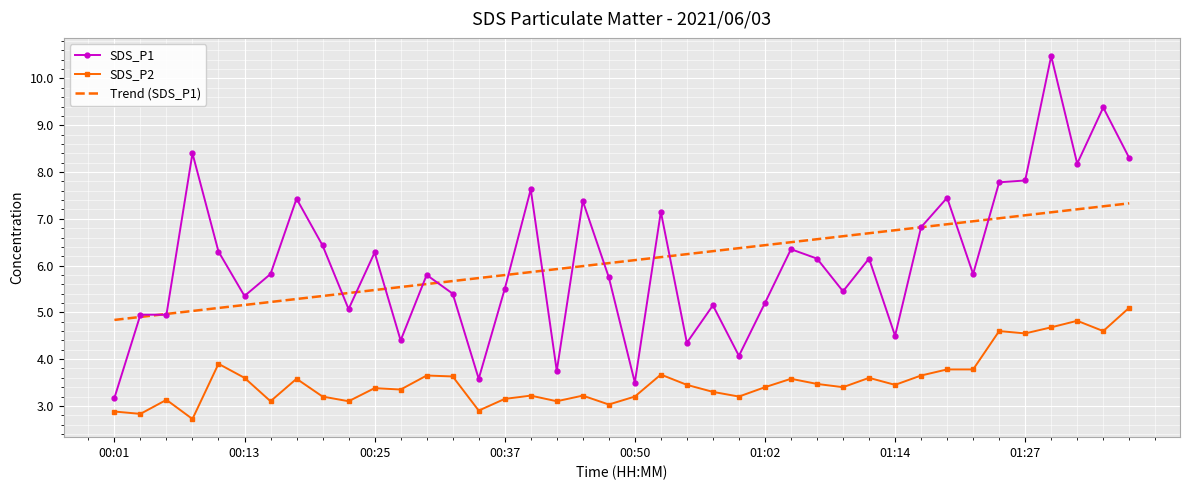

What is the difference between the second highest and second lowest values in the SDS_P1 series?

5.9